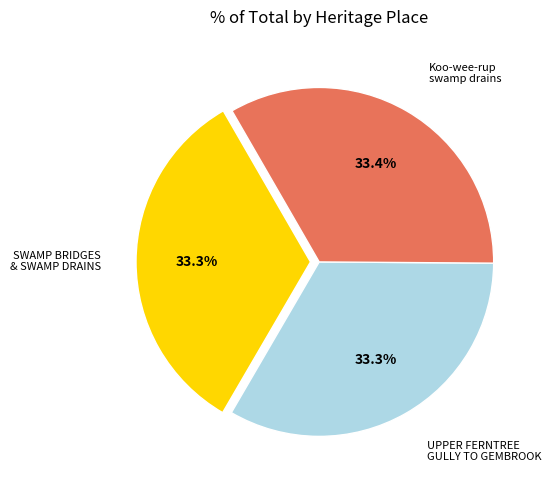

How many slices are in this pie chart?

3